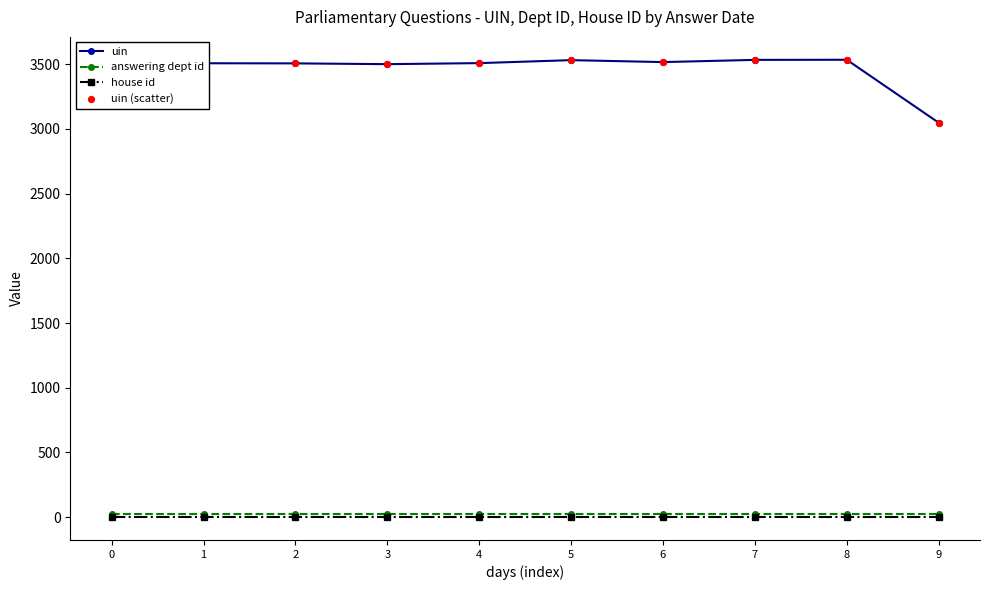

What is the total value across all series at 9?

3075